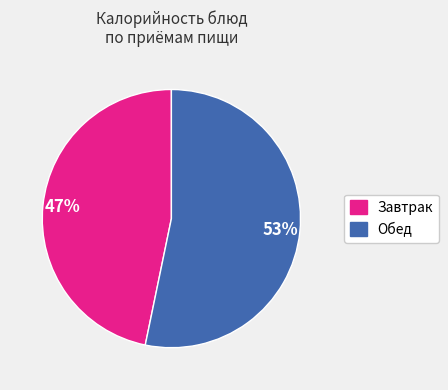

Is there any slice that represents more than half of the pie?

Yes